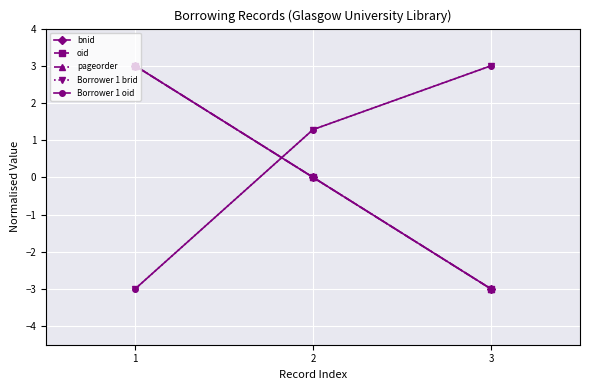

Reading right to left, list all the values displayed in this chart.

bnid: -3.0	0.0	3.0
oid: -3.0	0.0	3.0
pageorder: -3.0	0.0	3.0
Borrower 1 brid: 3.0	1.3	-3.0
Borrower 1 oid: 3.0	1.3	-3.0